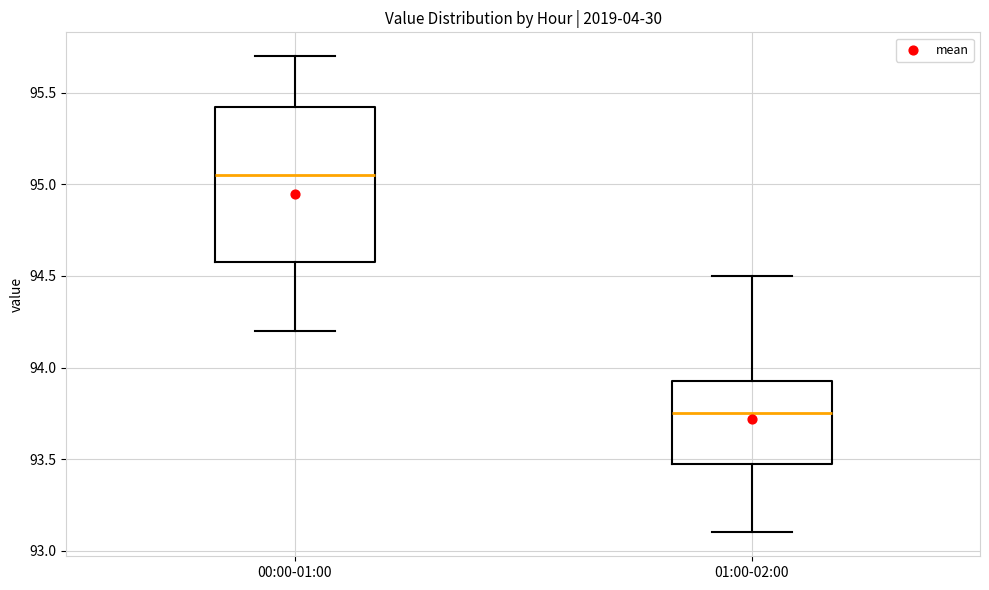

Which box's median line is the lowest?

01:00-02:00